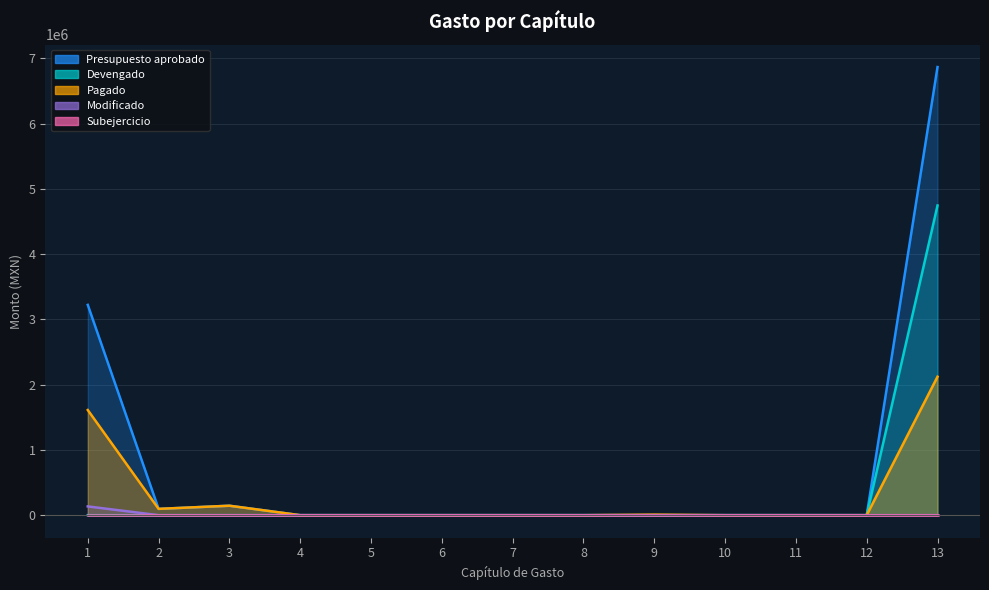

What is the spread (max minus min) of values at 9?

8668.3